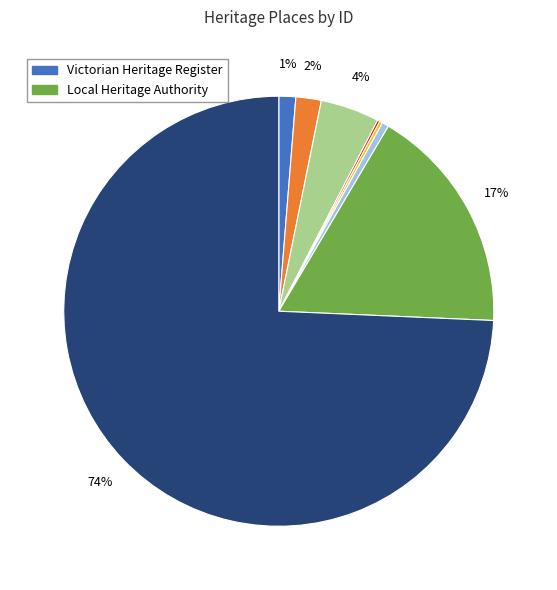

Is there a majority slice in this chart?

Yes